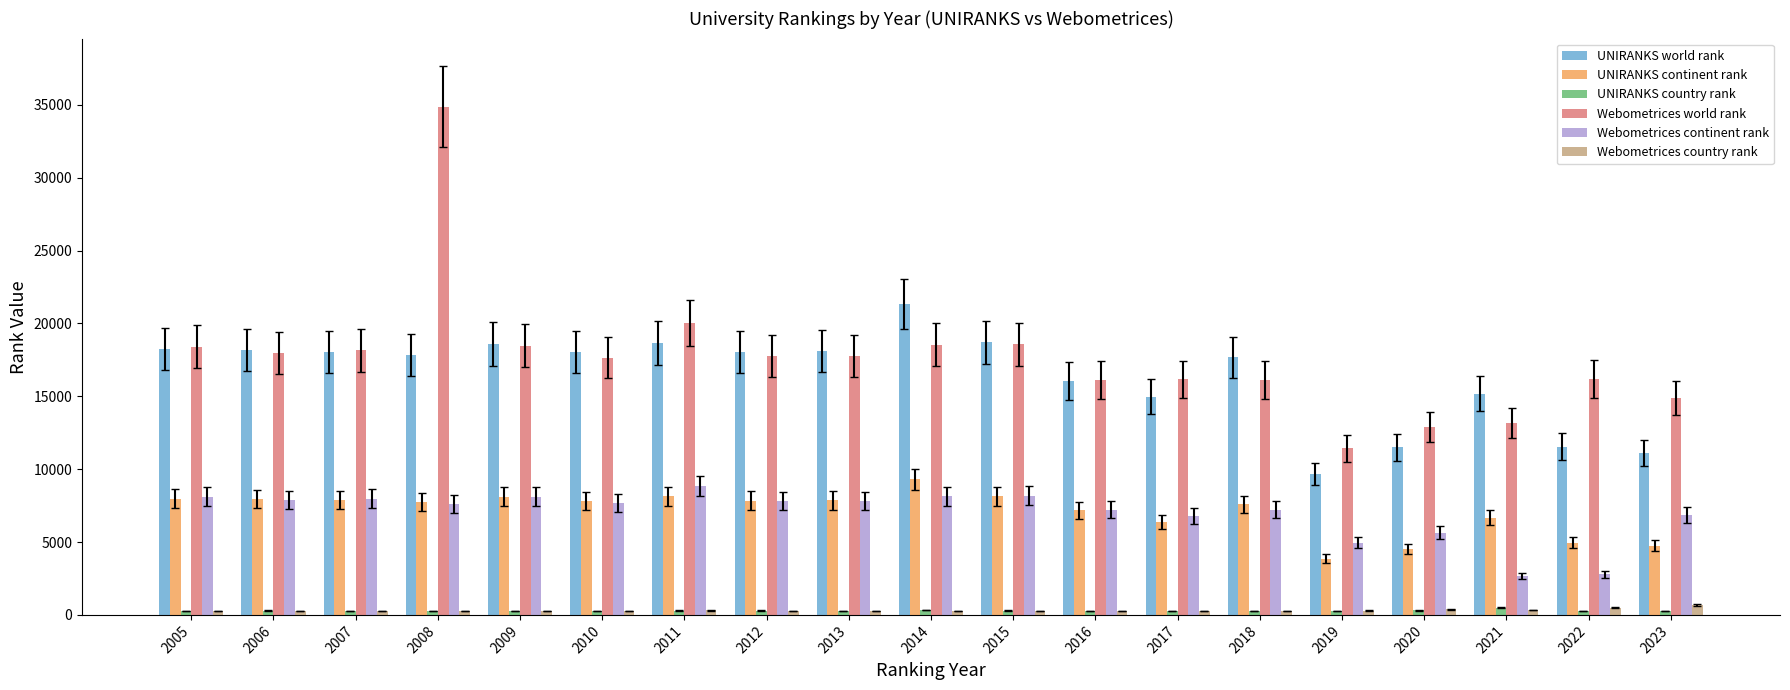

Does the chart contain any negative values?

No